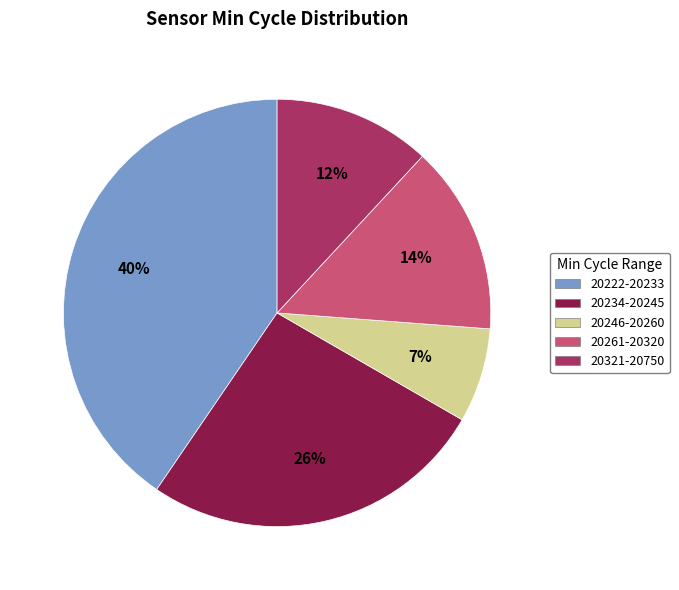

Is there a majority slice in this chart?

No